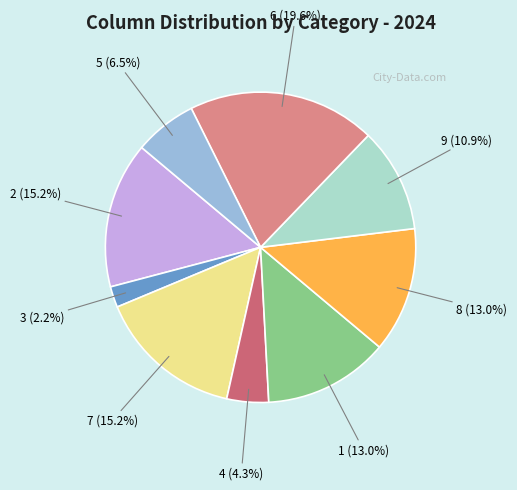

Which category has the smallest portion of the pie?

3